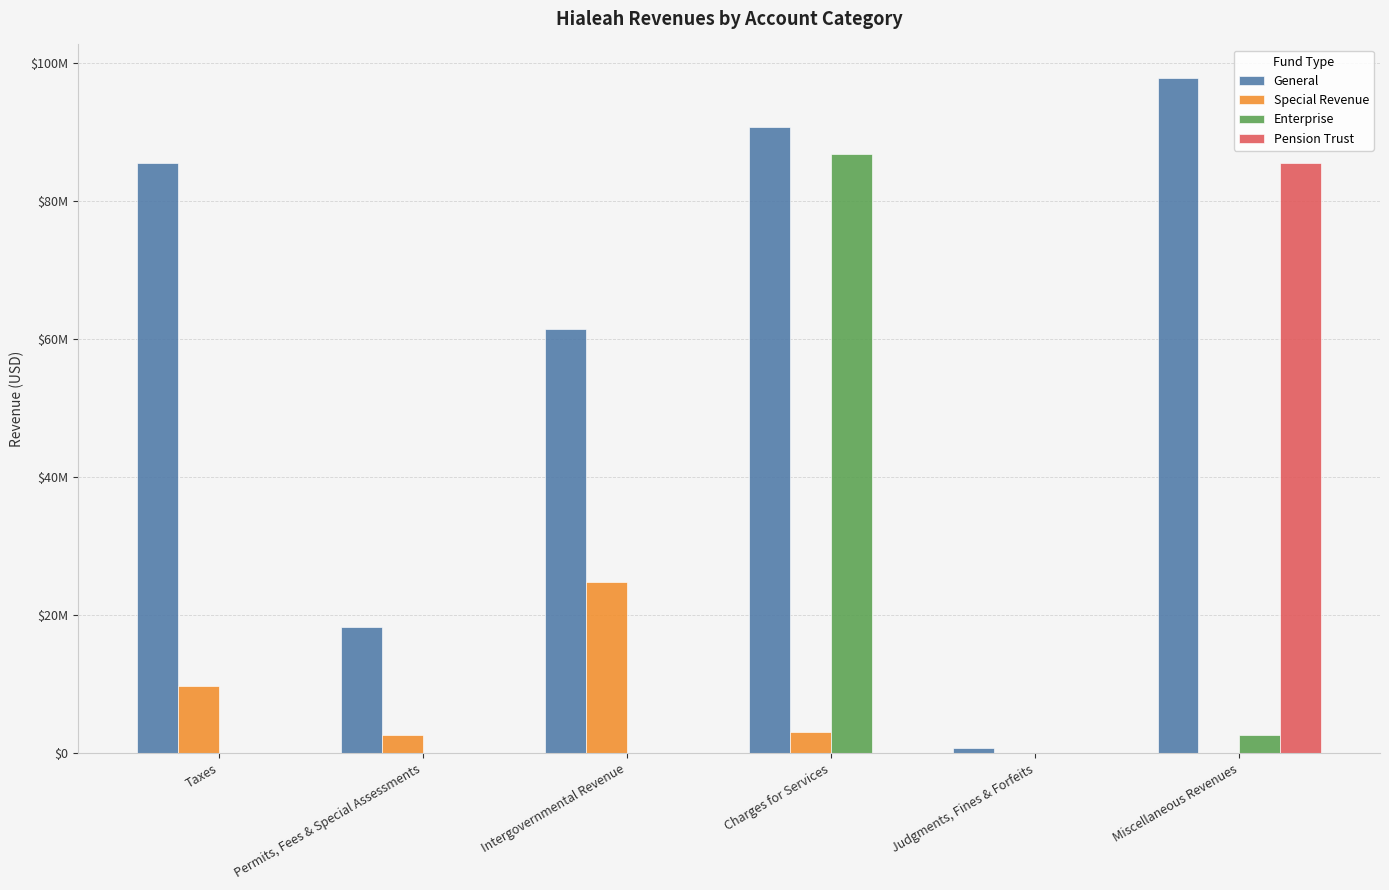

At how many categories does at least one series exceed 46075265?

4